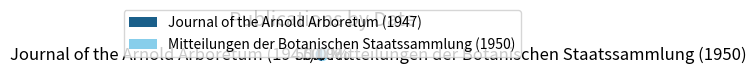

What is the total percentage of Journal of the Arnold Arboretum (1947) and Mitteilungen der Botanischen Staatssammlung (1950)?

100.0%